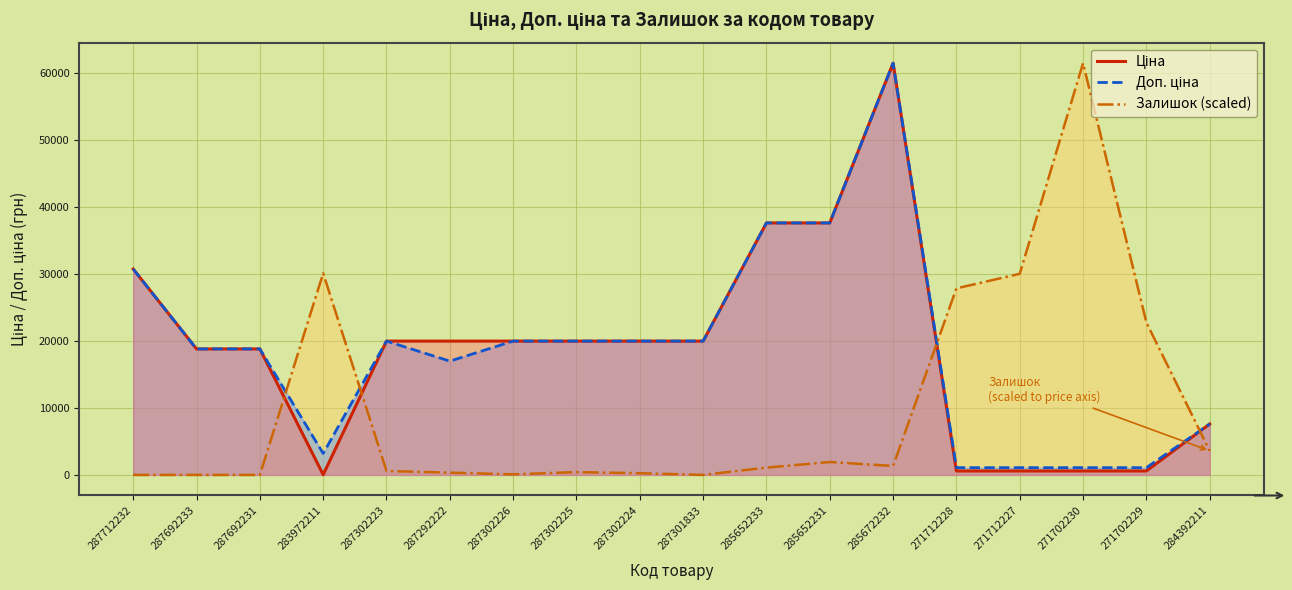

At which label does Залишок (scaled) first exceed 1086?

283972211